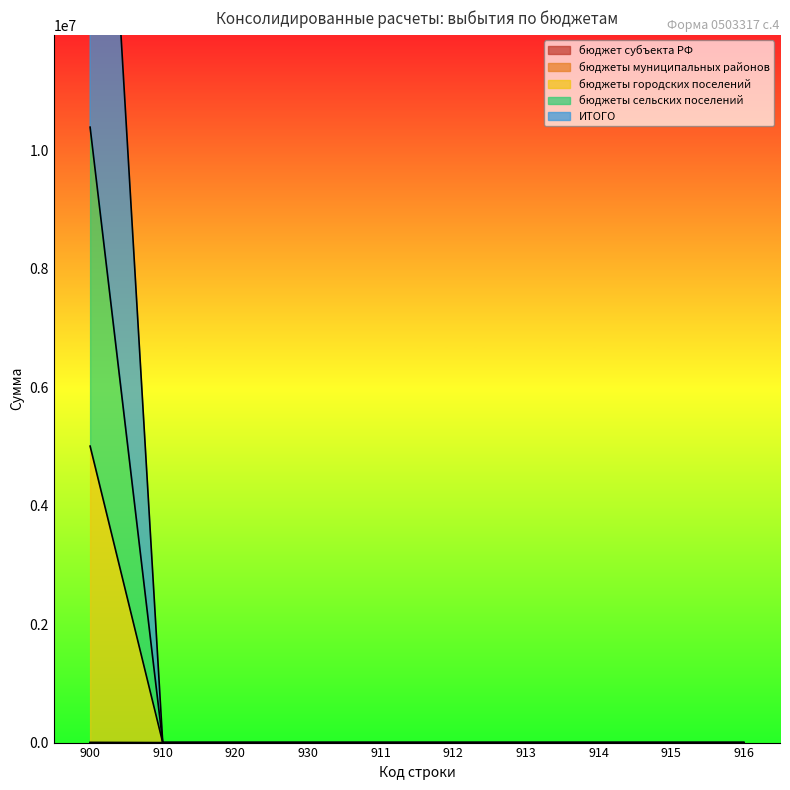

True or false: бюджеты городских поселений and бюджеты сельских поселений intersect in this chart.

False